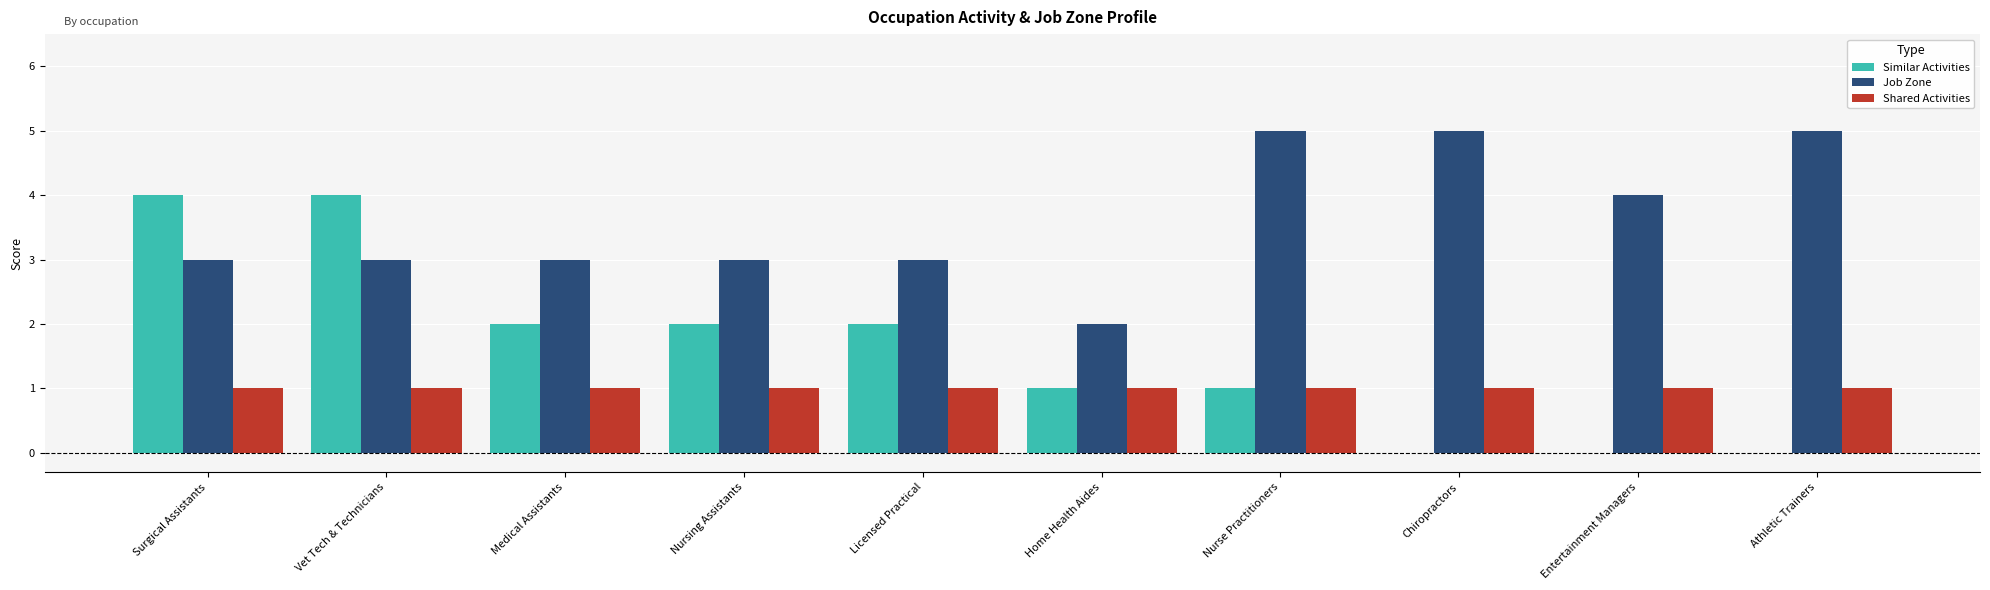

Are the bars grouped side by side (vs. stacked)?

Yes